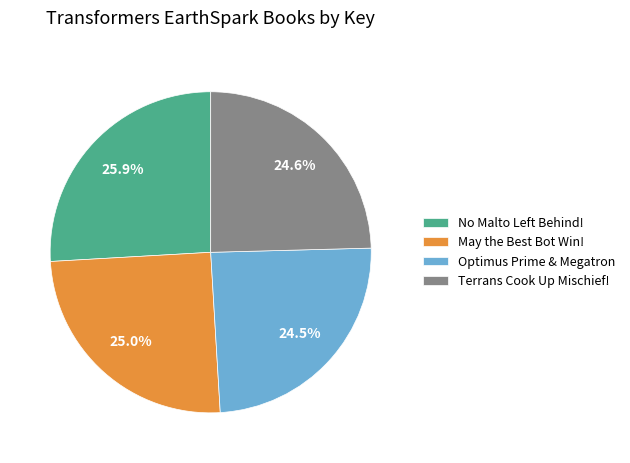

Is there a majority slice in this chart?

No